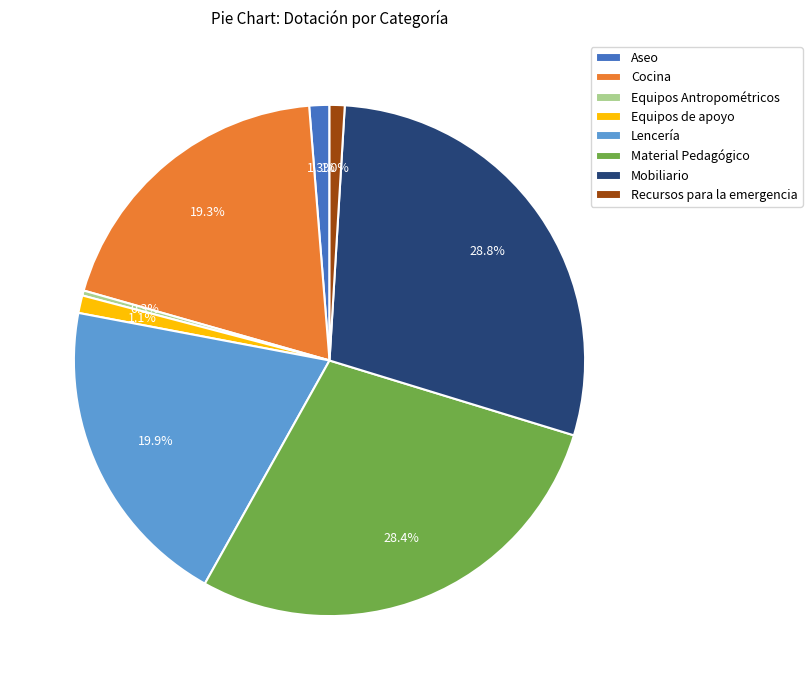

Approximately how many times larger is the value at Mobiliario compared to Material Pedagógico?

1.0